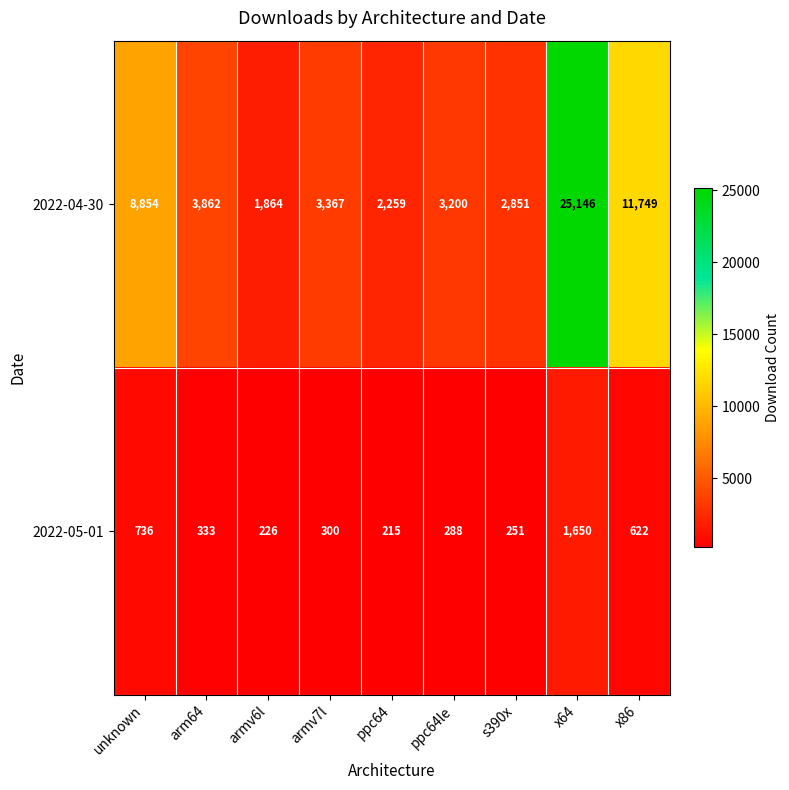

Reading right to left, extract all data points from this chart.

2022-04-30: 11749	25146	2851	3200	2259	3367	1864	3862	8854
2022-05-01: 622	1650	251	288	215	300	226	333	736